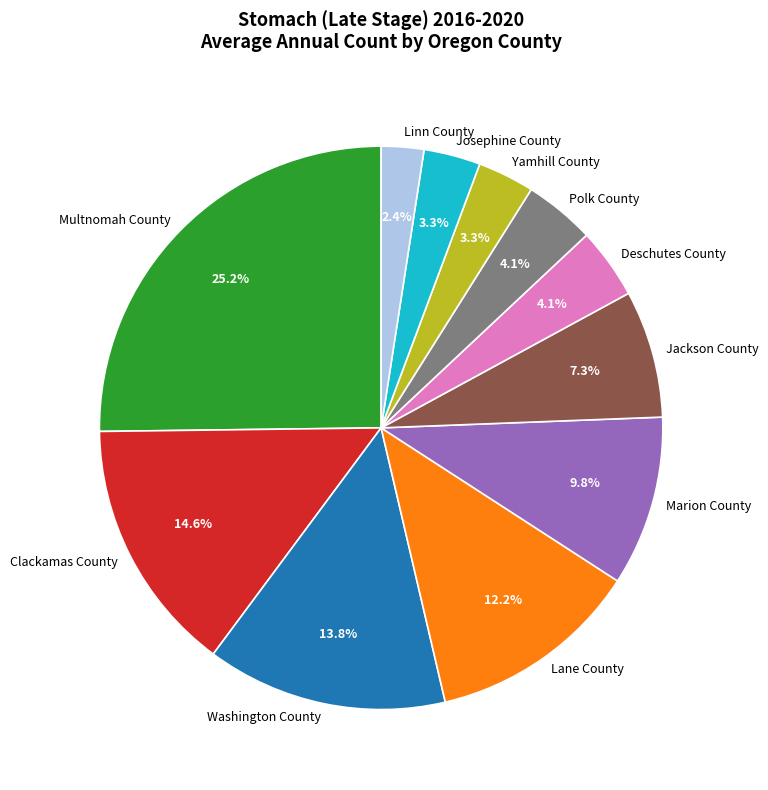

Is Clackamas County the majority of the pie?

No